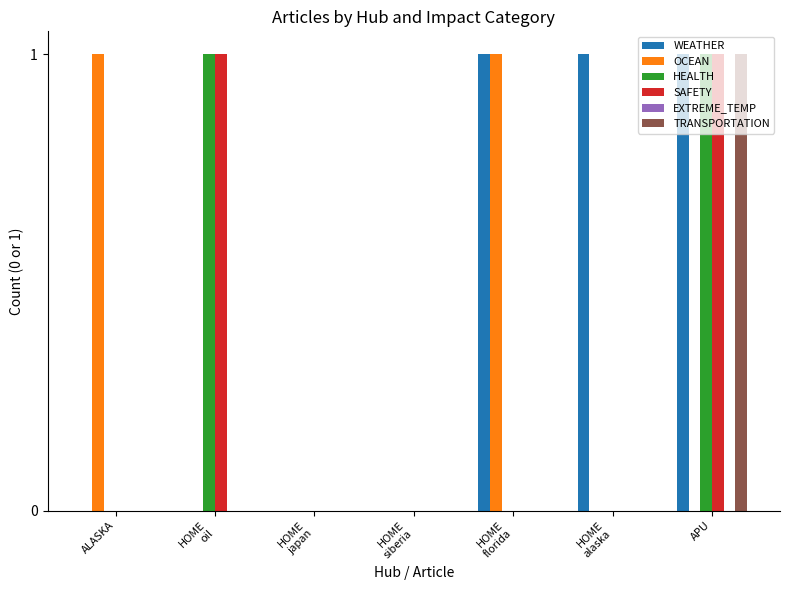

Is it true that TRANSPORTATION equals 0 at HOME
japan?

True